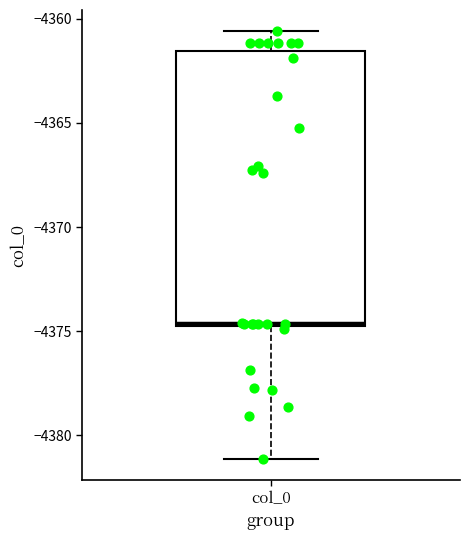

Read this box plot against the y-axis: the position of the median line, the range covered by the box, and the ends of both whiskers. The values are not printed on the chart, so give them approximately, as read against the axis.

median -4374.5, box -4375.0 to -4361.5, whiskers -4381.0 to -4360.5